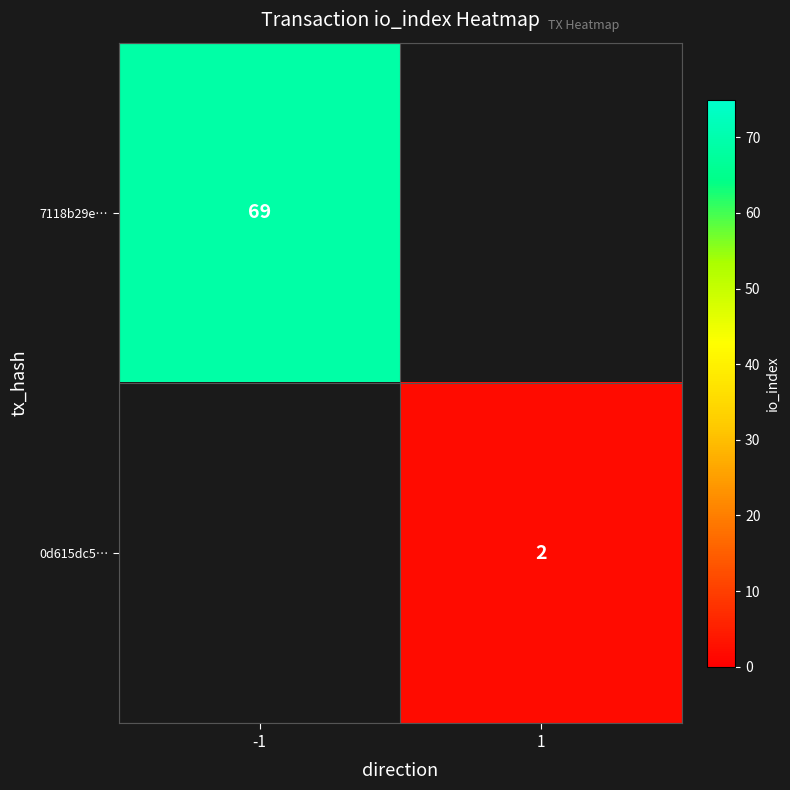

Is the value of 0d615dc5… at 1 greater than the value of 7118b29e… at -1?

No